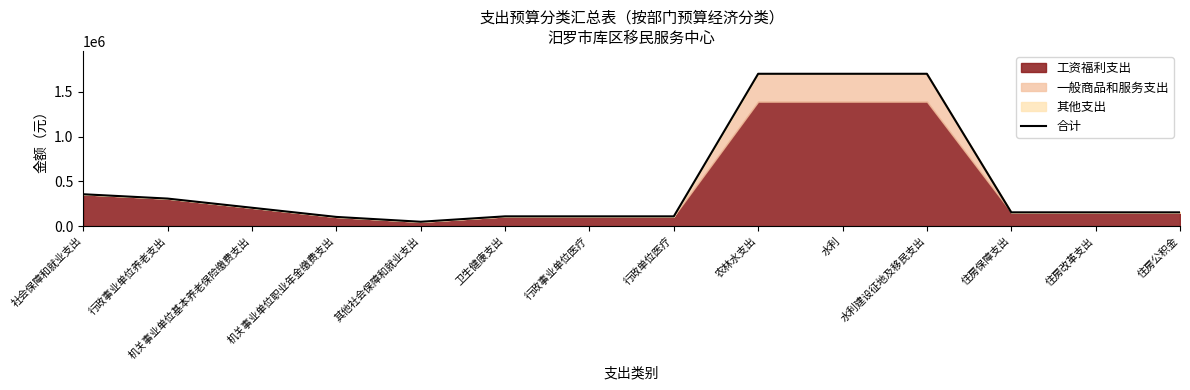

What is the difference between the maximum and minimum values?

1653020.0